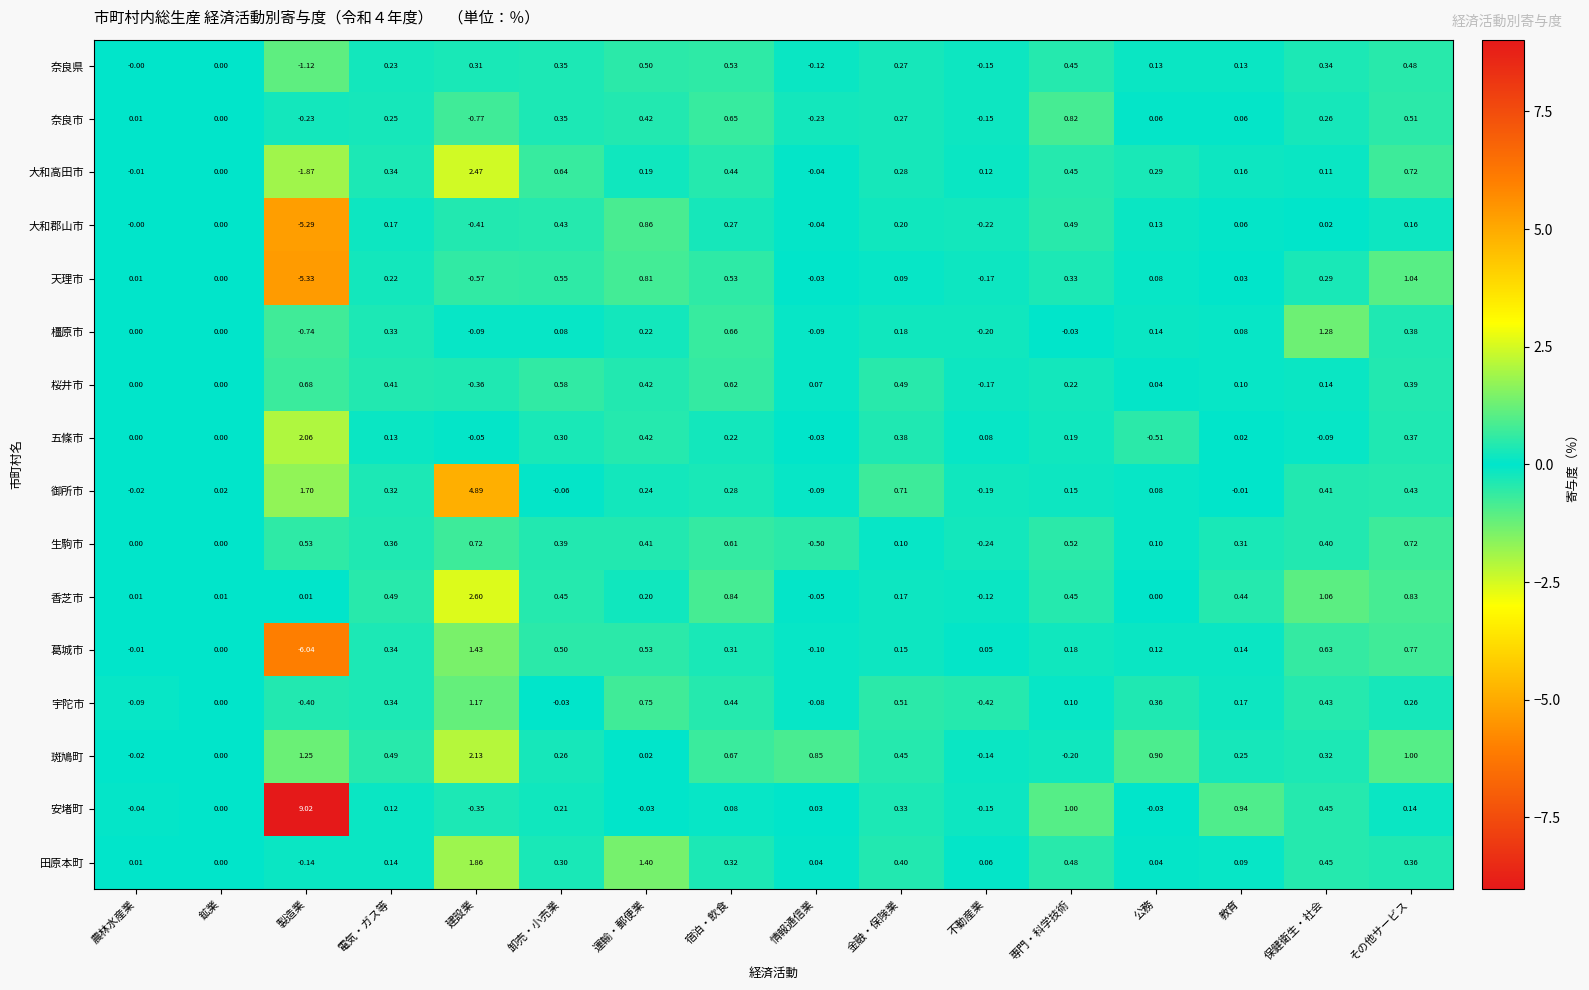

Which category has the lowest value across all series?

製造業